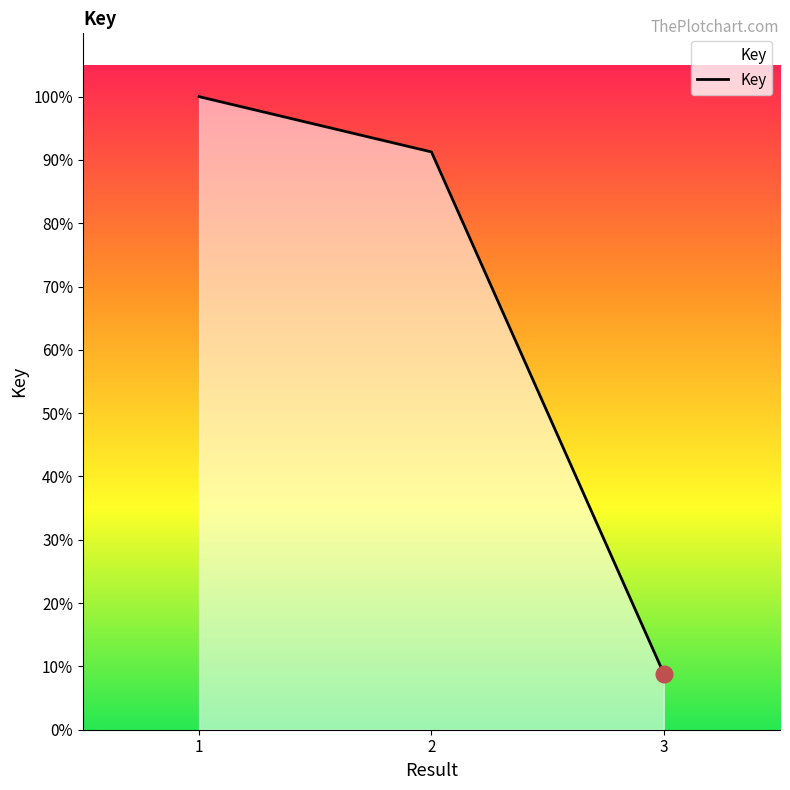

Does the chart have visible grid lines?

No